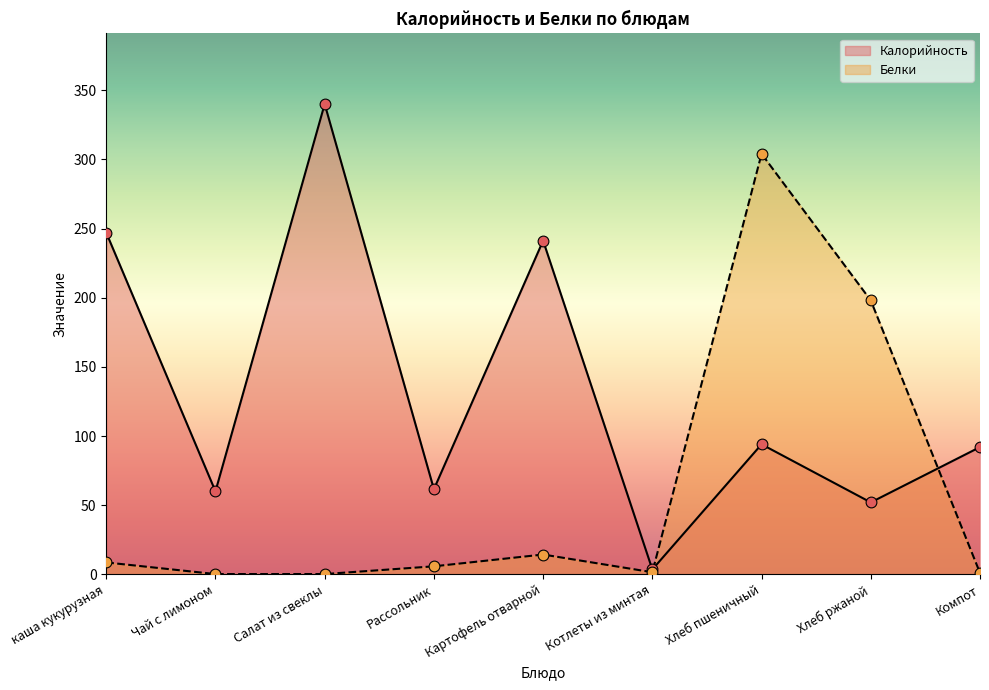

Which series has the widest spread of Y values?

Калорийность